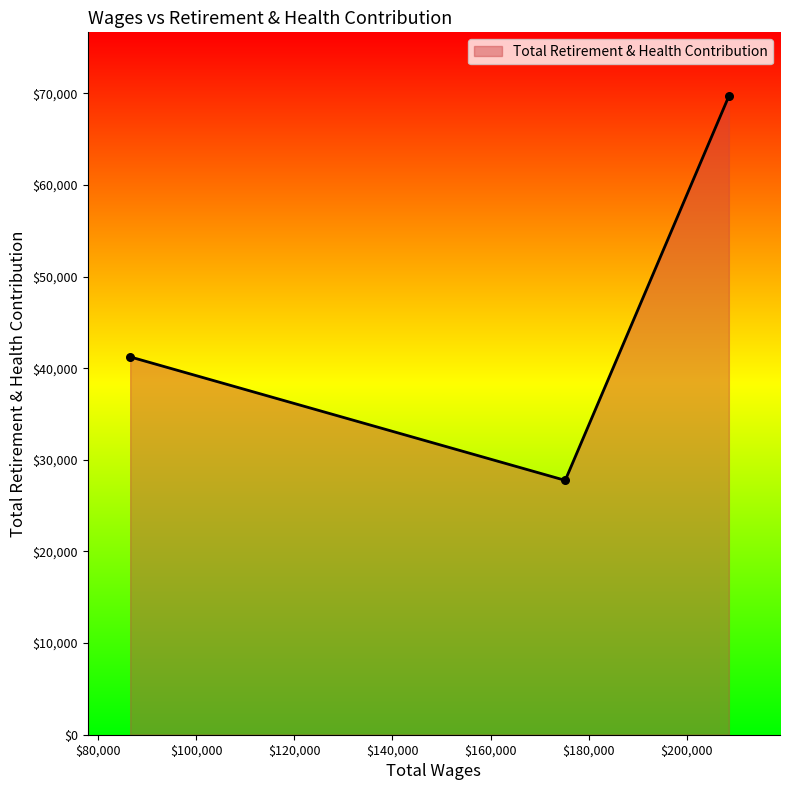

What is the sum of all values?

138672